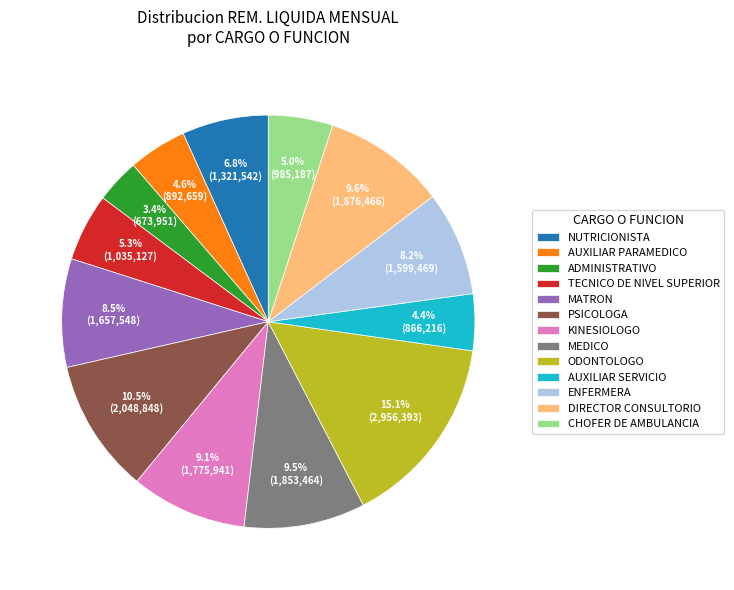

To the nearest percent, what is the combined percentage of AUXILIAR PARAMEDICO and ENFERMERA?

13%